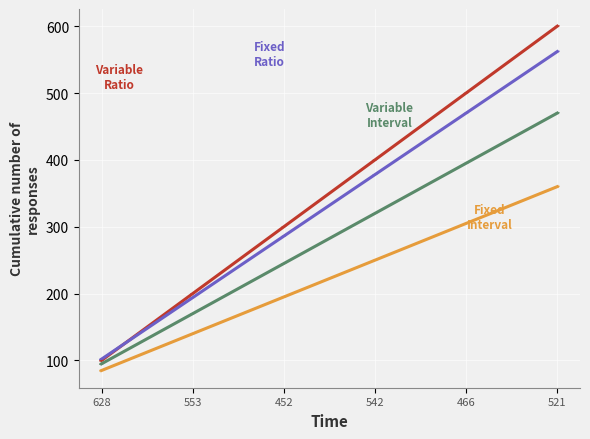

What is the total value across all series at 466?

1670.0